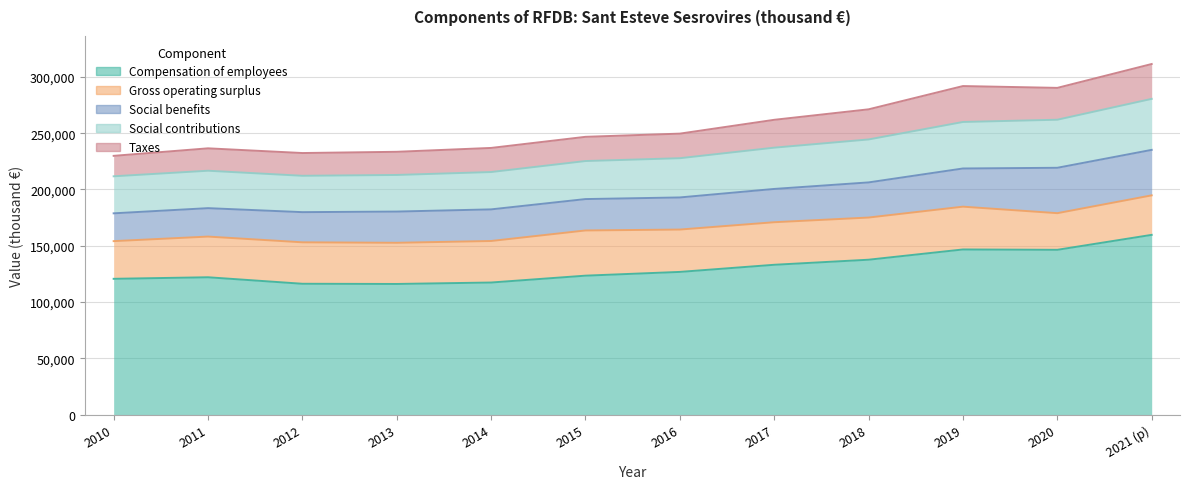

List the series in order of their peak value, lowest first.

Taxes, Gross operating surplus, Social benefits, Social contributions, Compensation of employees